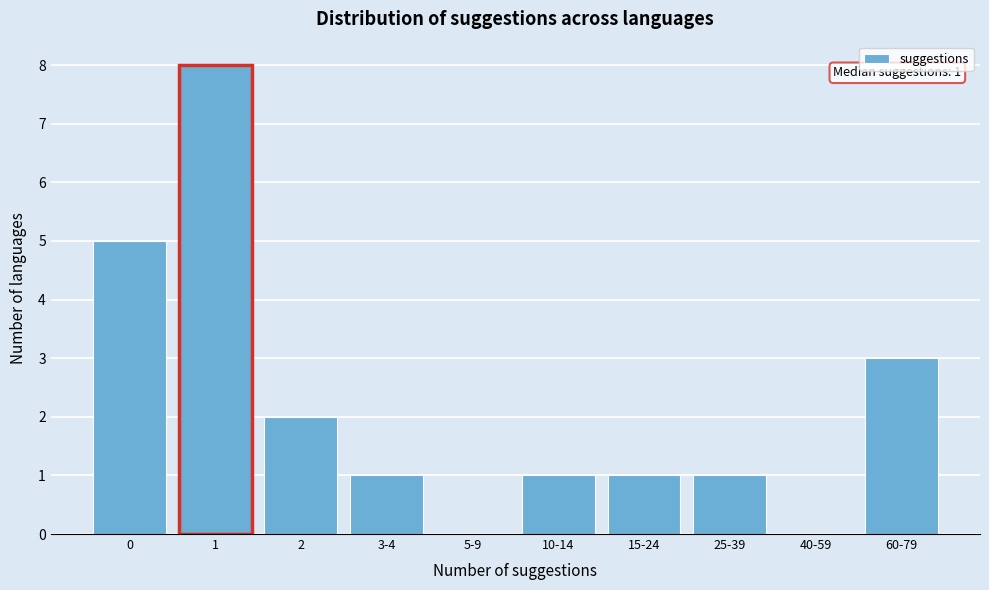

Reading left to right, what are all the values shown in this chart?

0=5	1=8	2=2	3-4=1	5-9=0	10-14=1	15-24=1	25-39=1	40-59=0	60-79=3